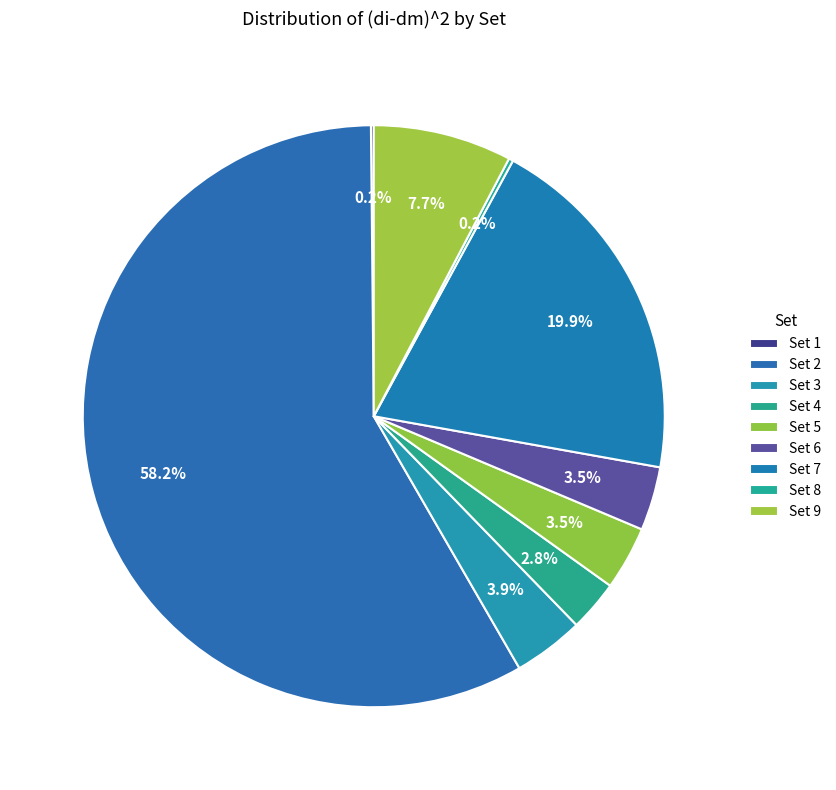

Is it true that Set 4 is 18% of the pie?

False